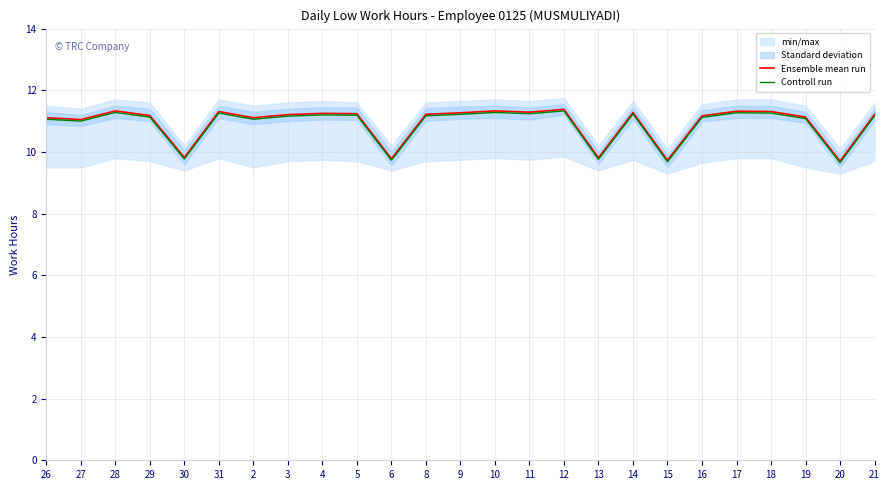

How many lines are shown in the chart?

2